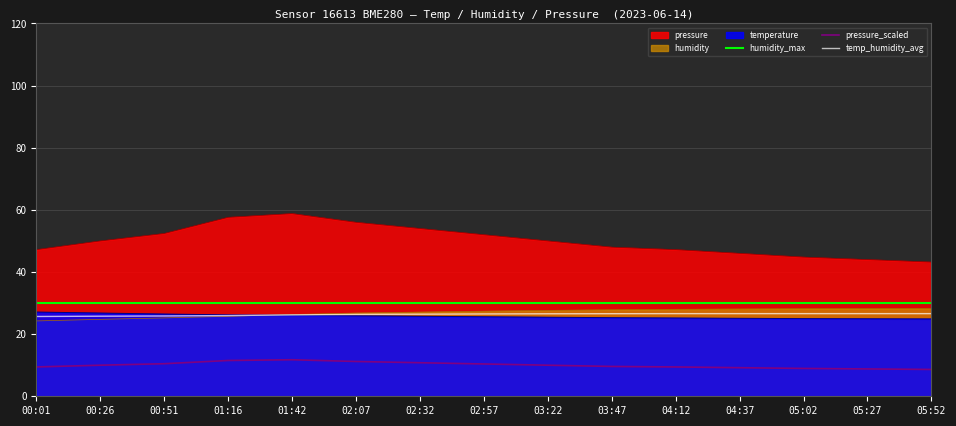

What is the value of the pressure_scaled point at the 14th from the left?

8.8